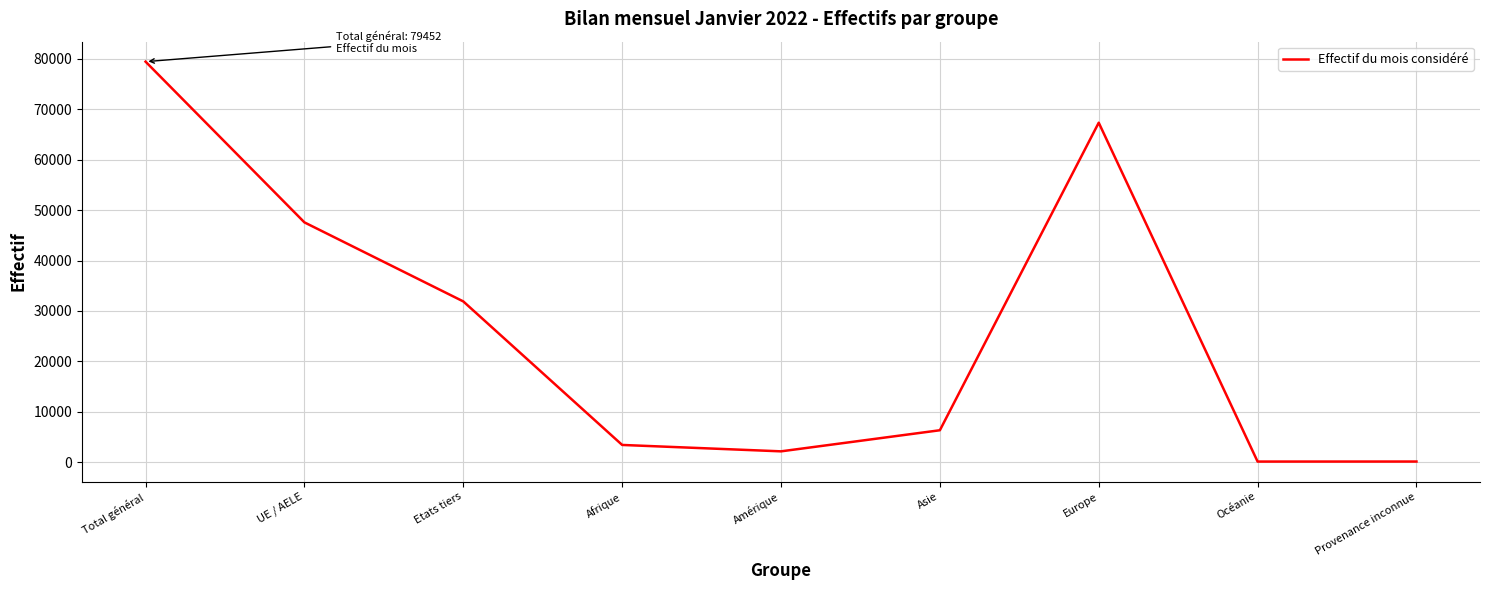

What is the ratio of the value at Etats tiers to the value at Afrique?

9.3